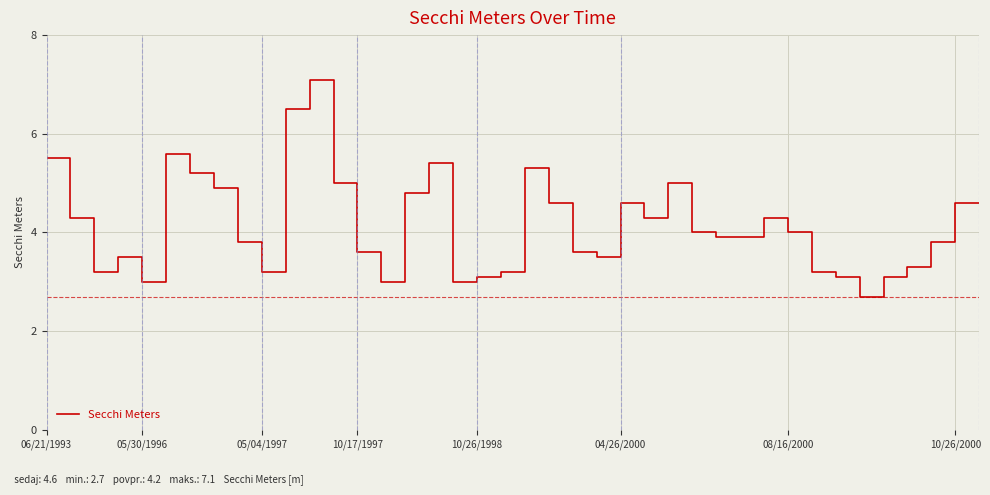

How many values are below 4?

20